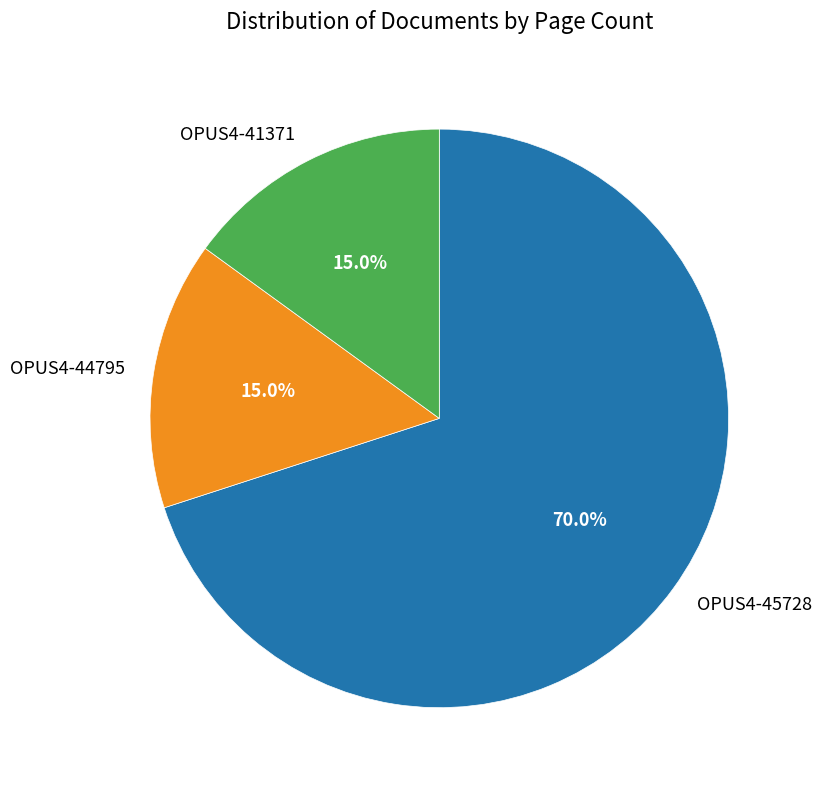

True or false: OPUS4-41371 accounts for 15% of the total.

True